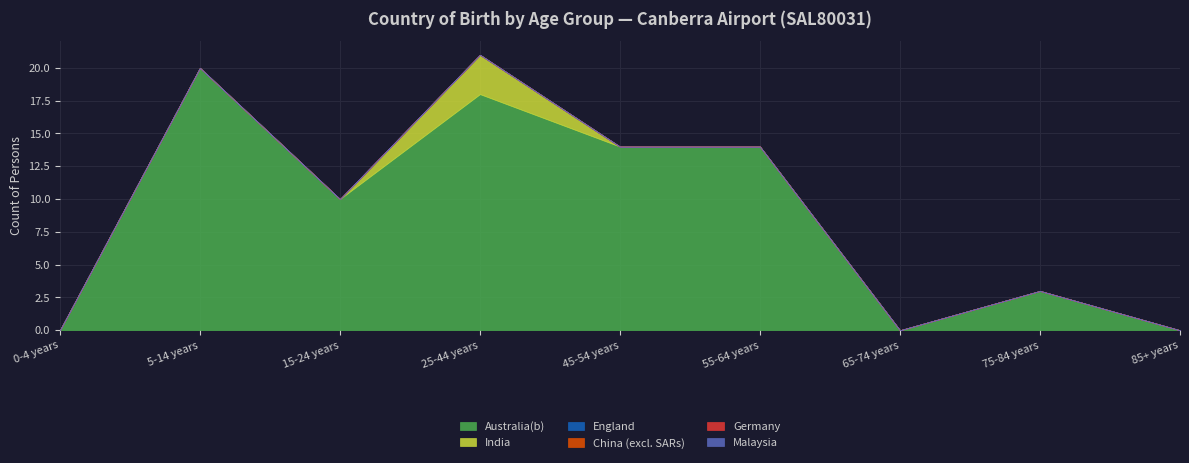

List the labels in order of Malaysia value, largest first.

0-4 years, 5-14 years, 15-24 years, 25-44 years, 45-54 years, 55-64 years, 65-74 years, 75-84 years, 85+ years